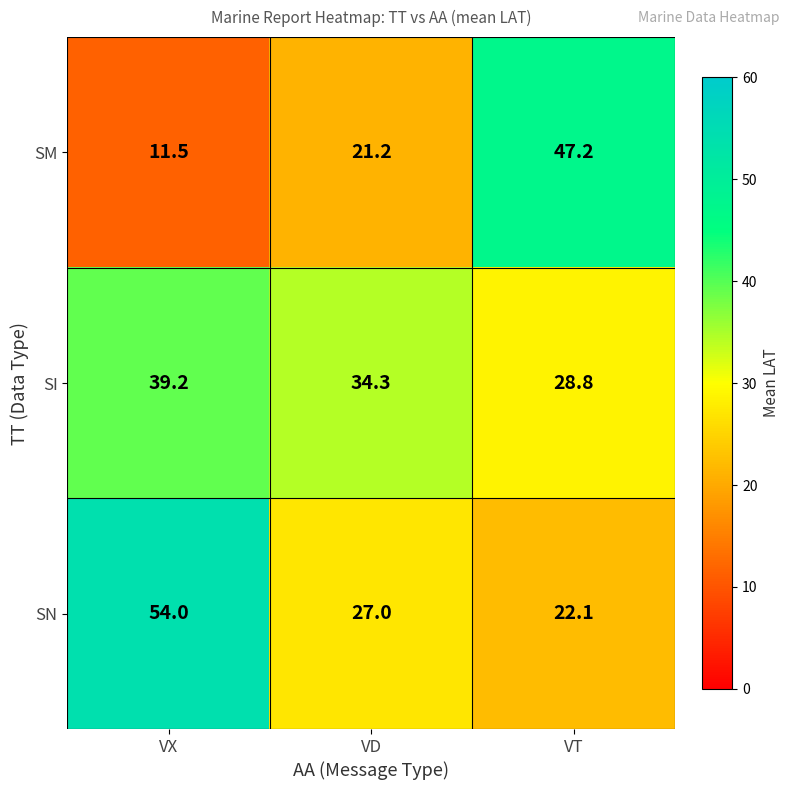

At which category does the chart reach its minimum across all series?

VX